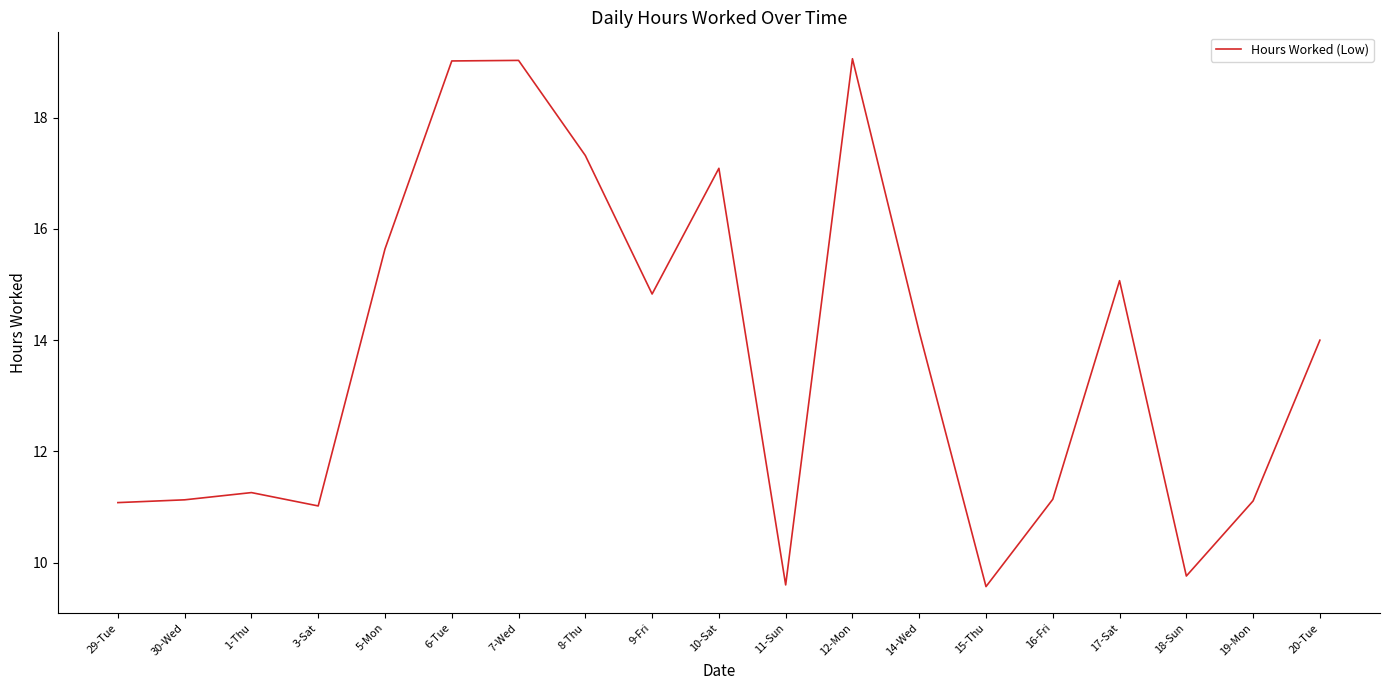

What is the difference between the values at 14-Wed and 5-Mon?

1.5